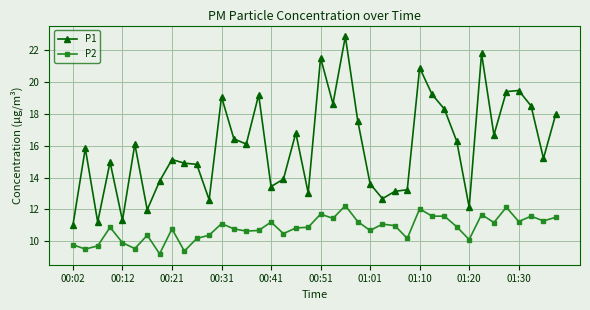

Which series has the largest total across all categories?

P1